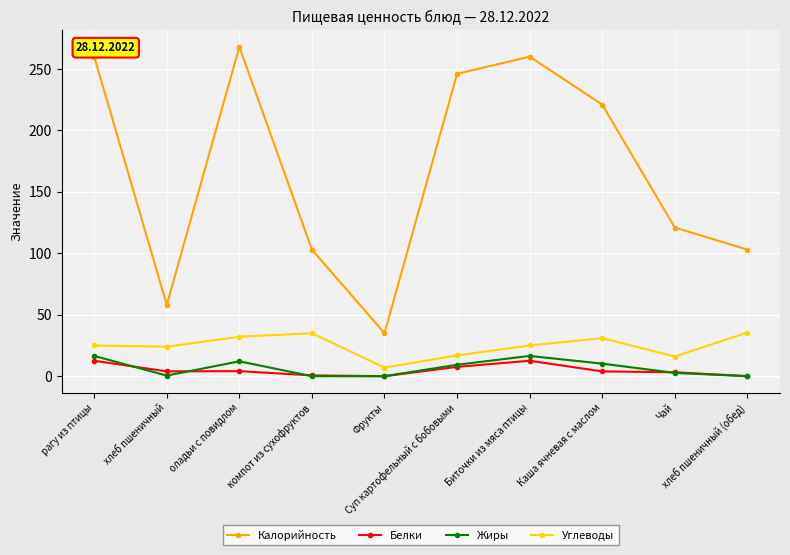

What is the highest value of the Белки series?

12.6